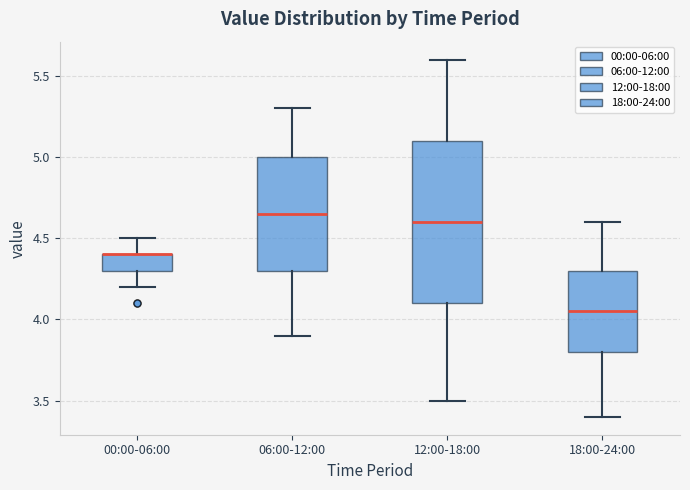

Reading left to right, read every box against the y-axis: the position of its median line, the range the box covers, and the ends of its whiskers. The values are not printed on the chart, so give them approximately, as read against the axis.

00:00-06:00: median 4.40 (drawn on the box's upper edge), box 4.30 to 4.40, whiskers 4.20 to 4.50
06:00-12:00: median 4.65, box 4.30 to 5.00, whiskers 3.90 to 5.30
12:00-18:00: median 4.60, box 4.10 to 5.10, whiskers 3.50 to 5.60
18:00-24:00: median 4.05, box 3.80 to 4.30, whiskers 3.40 to 4.60